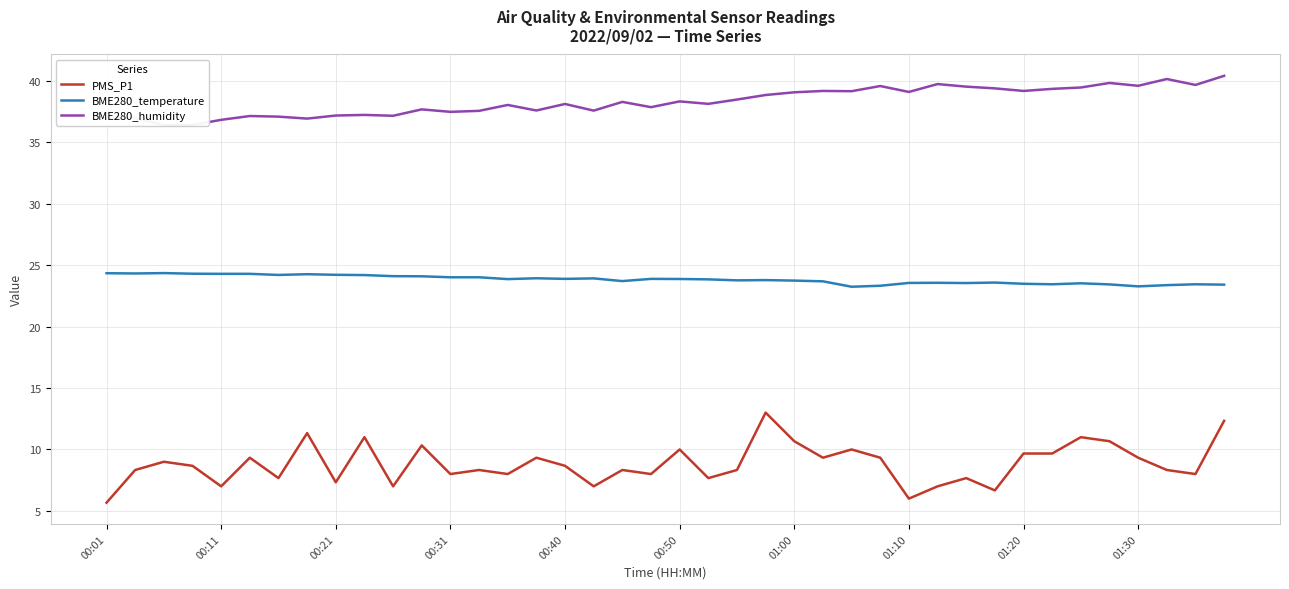

The BME280_temperature series shows 11.2 at 00:11. True or false?

False